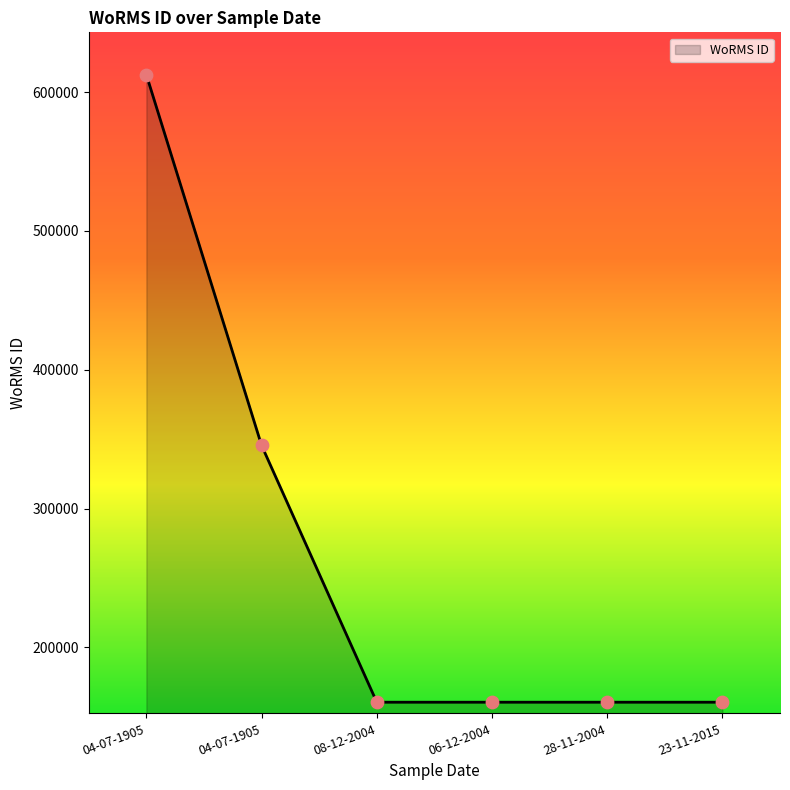

Approximately how many times larger is the value at 04-07-1905 compared to 06-12-2004?

2.2